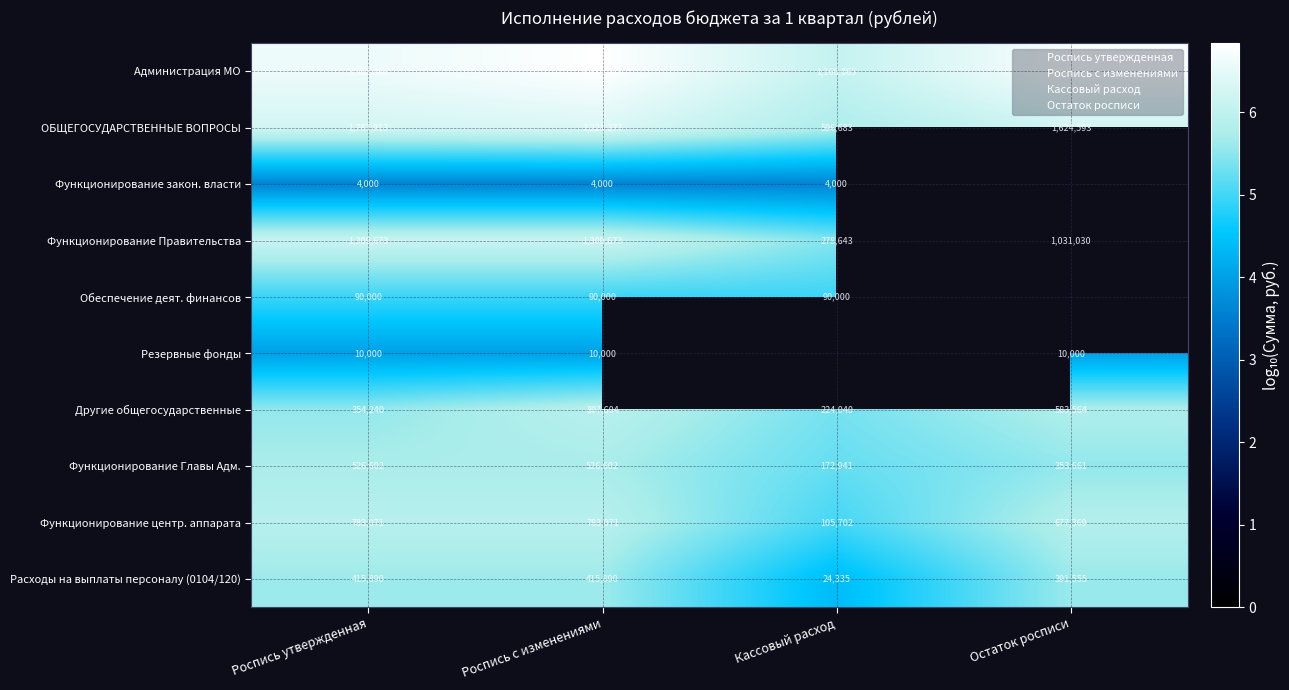

Is the value of Администрация МО at Остаток росписи greater than the value of Расходы на выплаты персоналу (0104/120) at Остаток росписи?

Yes